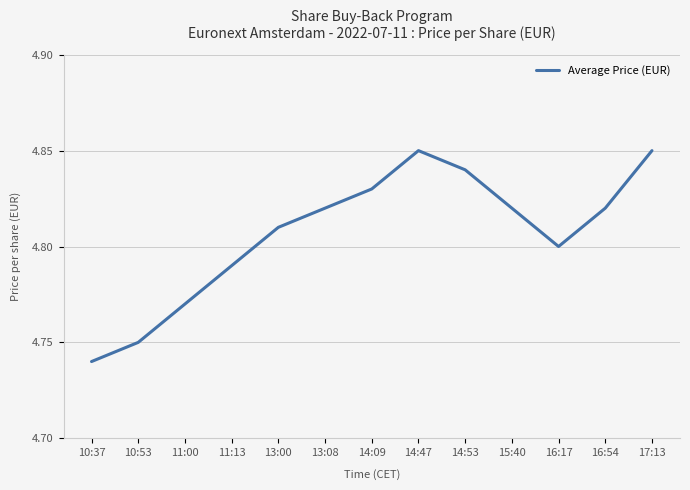

Which label corresponds to the smallest value in the chart?

10:37